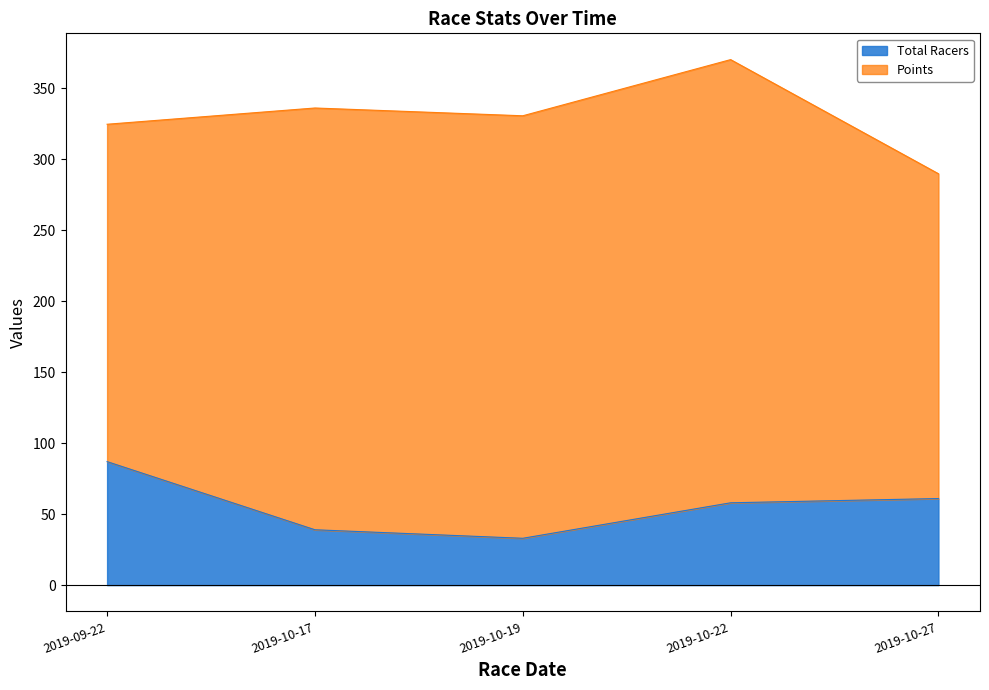

Where is the first local minimum?

2019-10-19